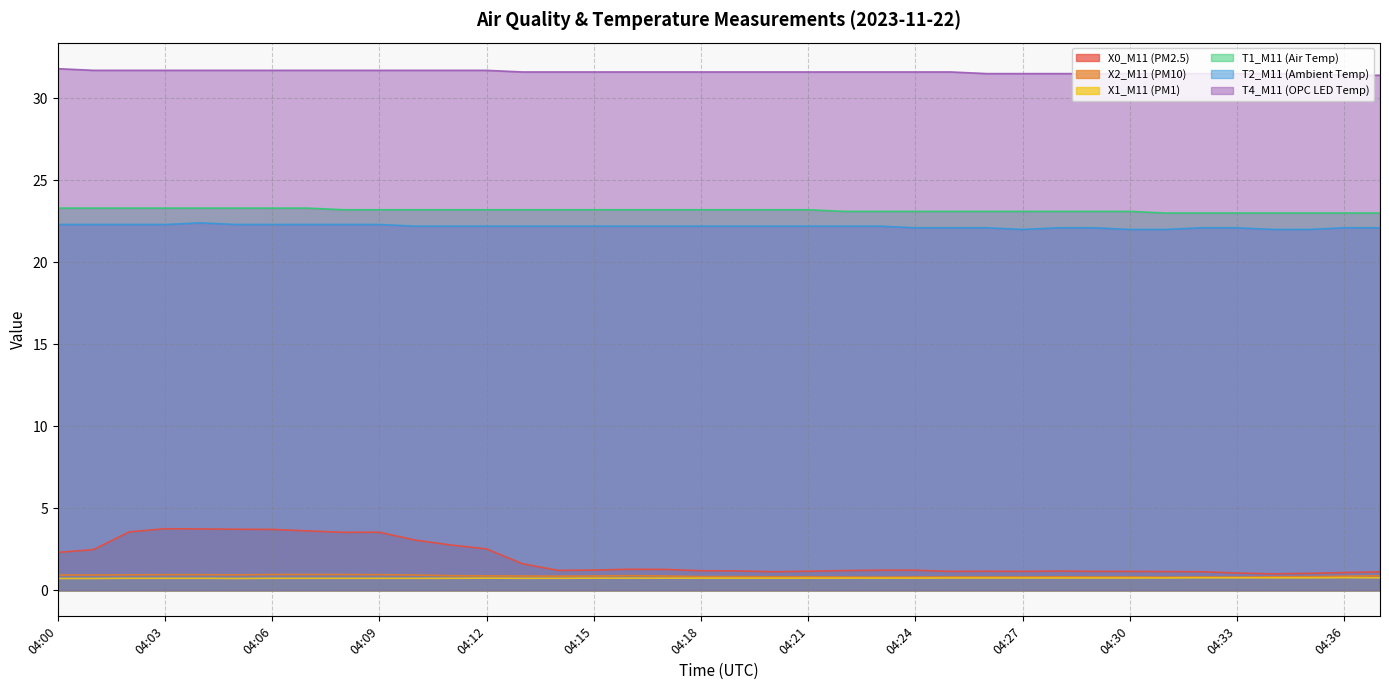

Between 04:31 and 04:24, which is larger?

04:24